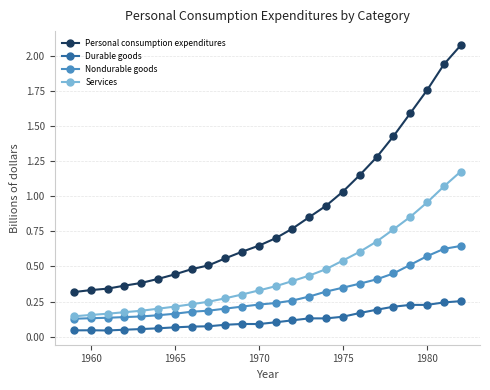

True or false: Durable goods has more than 0 points higher than both neighbors.

True